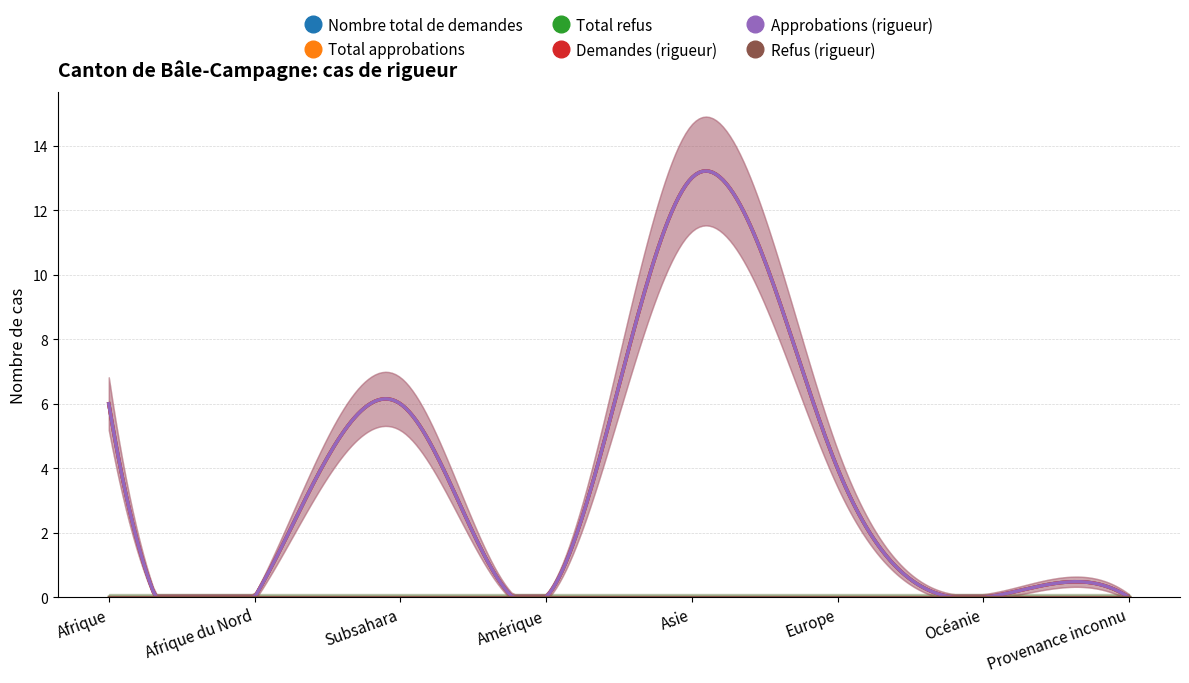

At which label does Refus (rigueur) reach its minimum?

Afrique